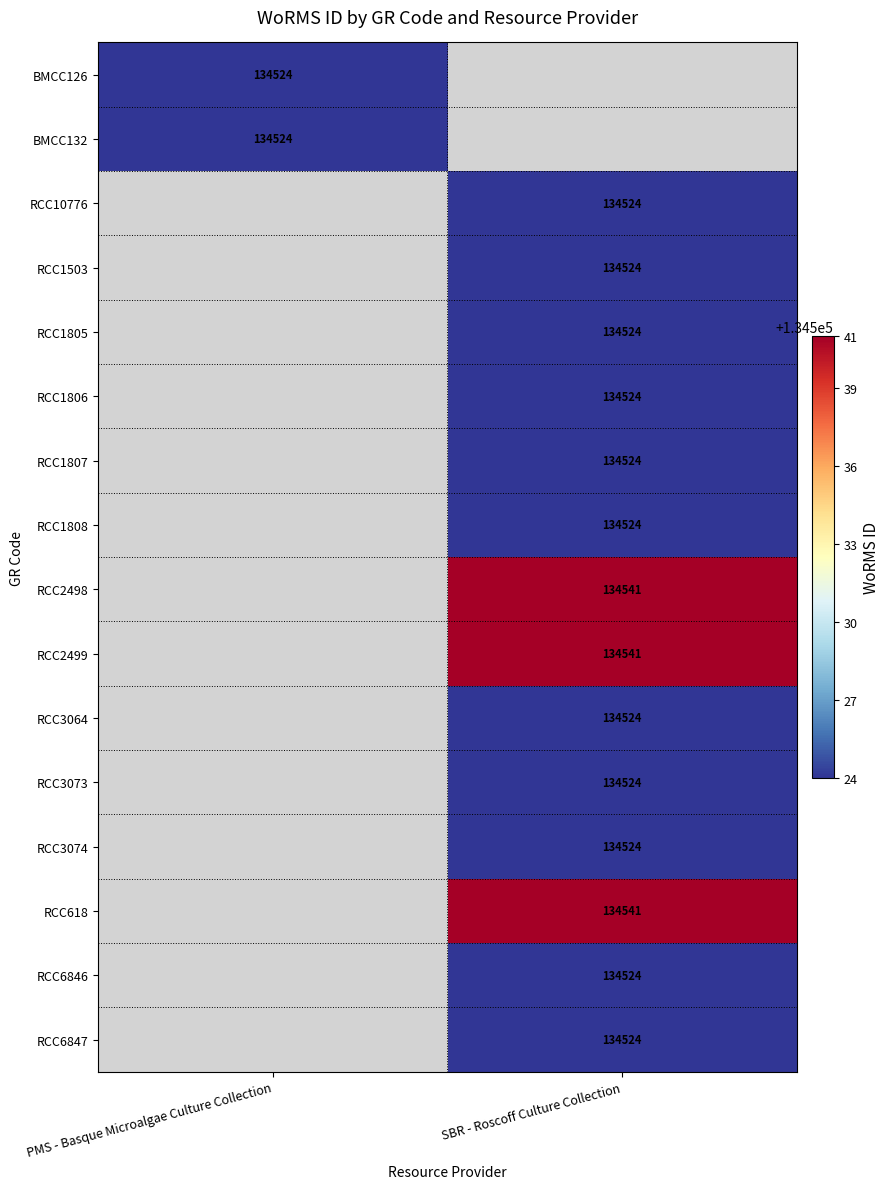

Which has a higher value, SBR - Roscoff Culture Collection or PMS - Basque Microalgae Culture Collection?

PMS - Basque Microalgae Culture Collection